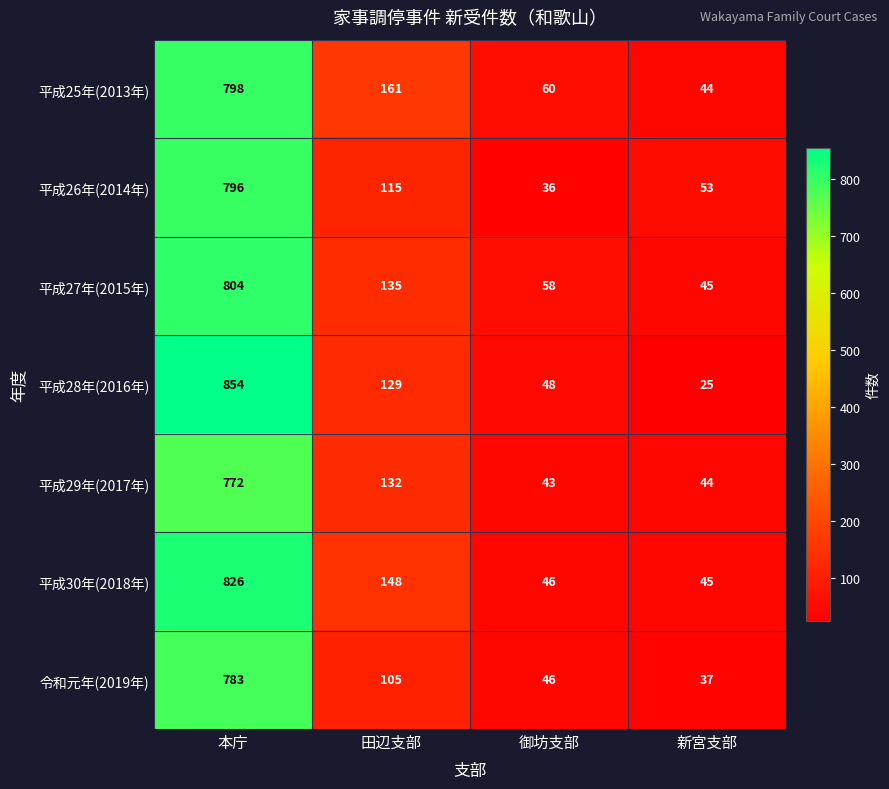

At which category is the sum across all series the highest?

本庁